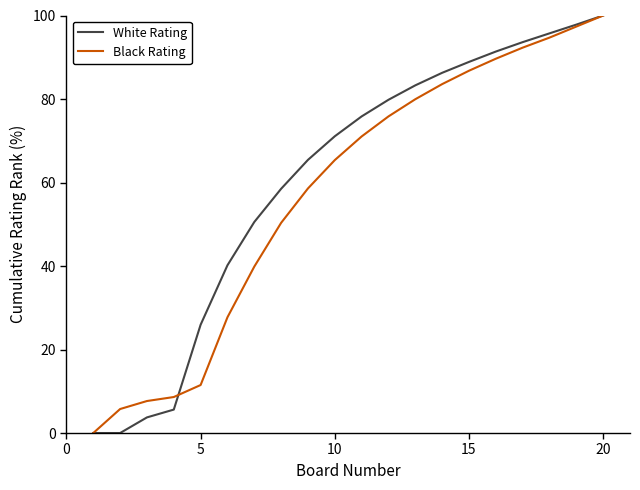

What is the maximum value shown in the chart?

100.0